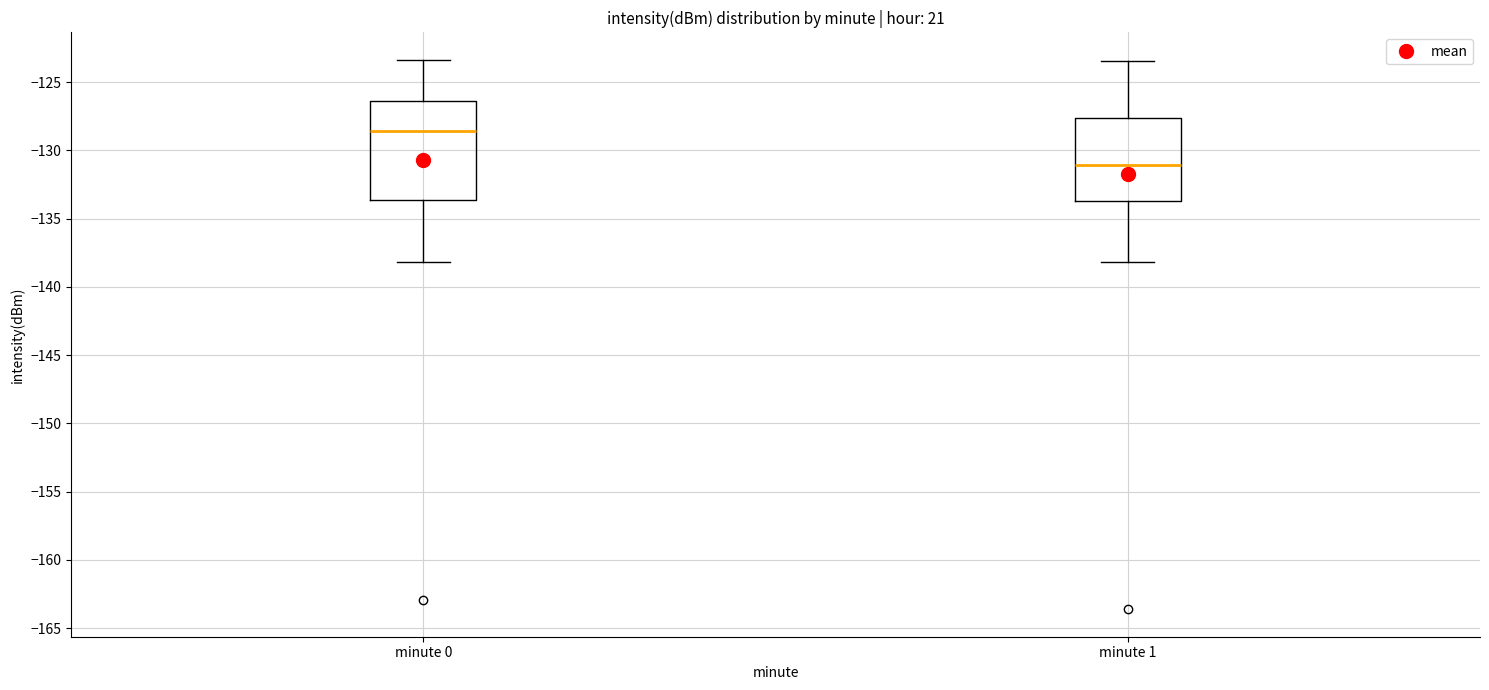

Which box's median line is the highest?

minute 0